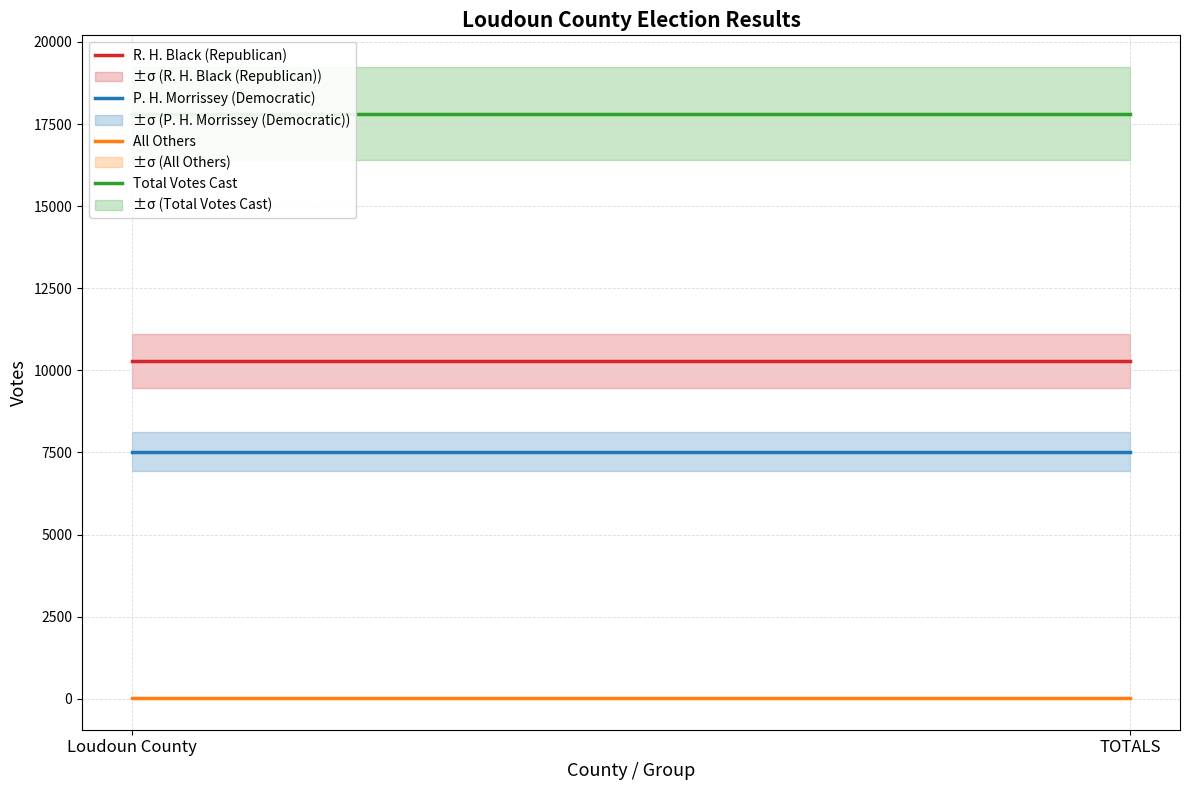

What is the total value across all series at Loudoun County?

35628